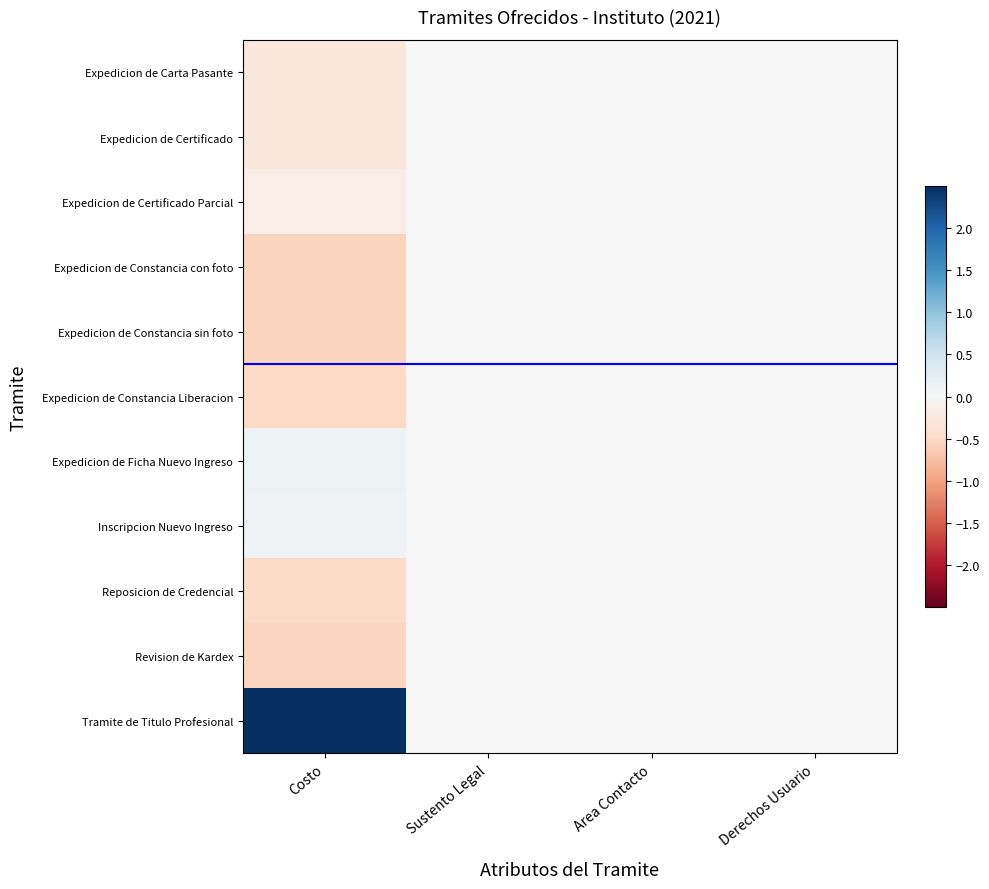

Which series has the largest total across all categories?

Tramite de Titulo Profesional